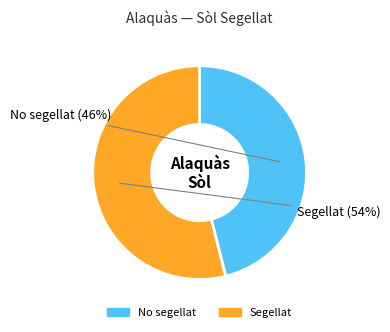

Is it true that Segellat is 66% of the pie?

False